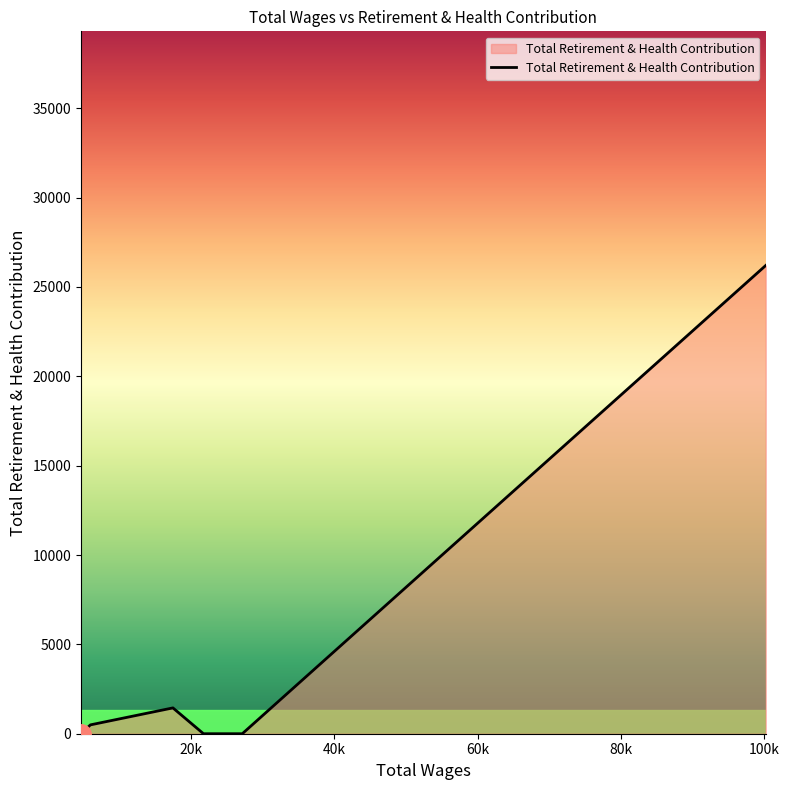

What is the sum of all values?

29984